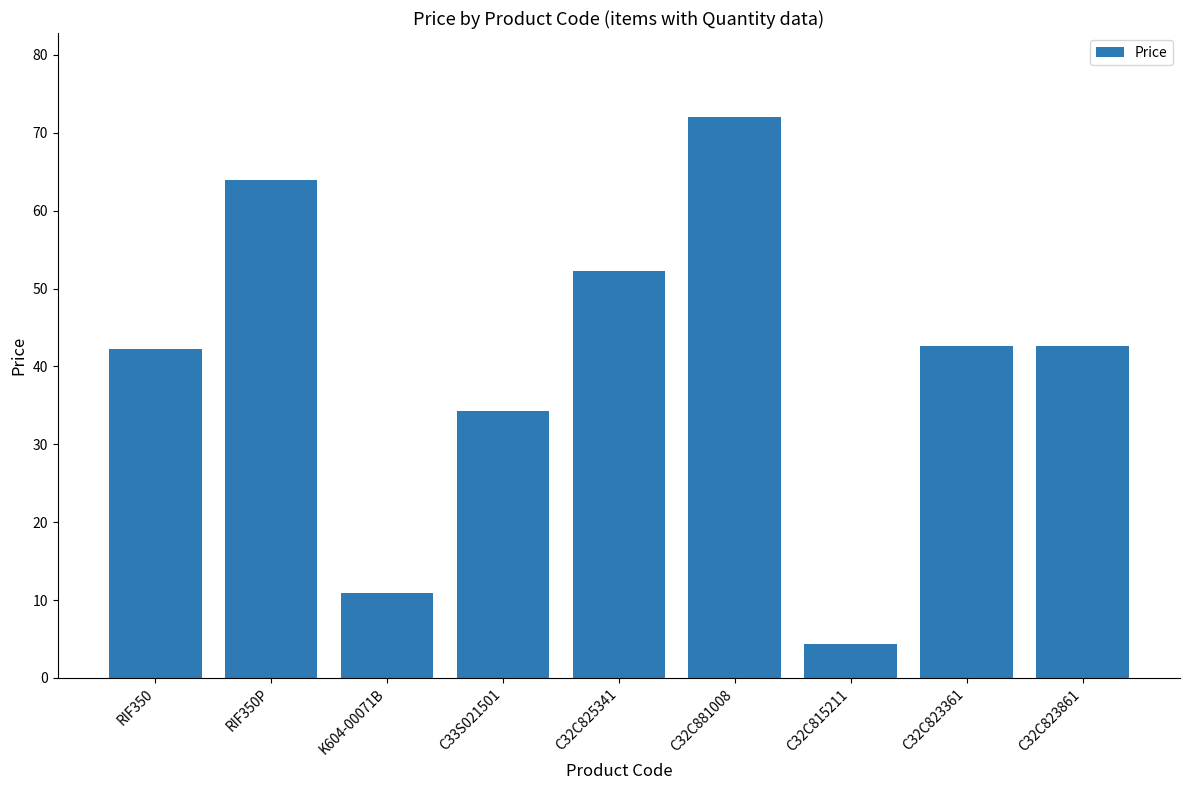

Count the number of data series in this chart.

1